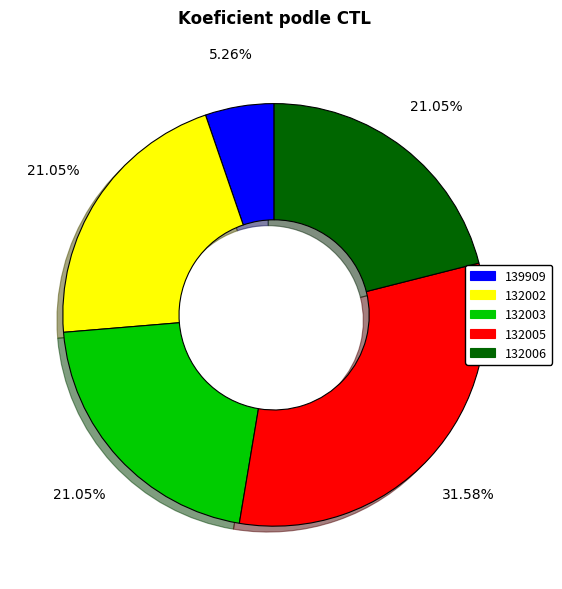

Is there any slice that represents more than half of the pie?

No